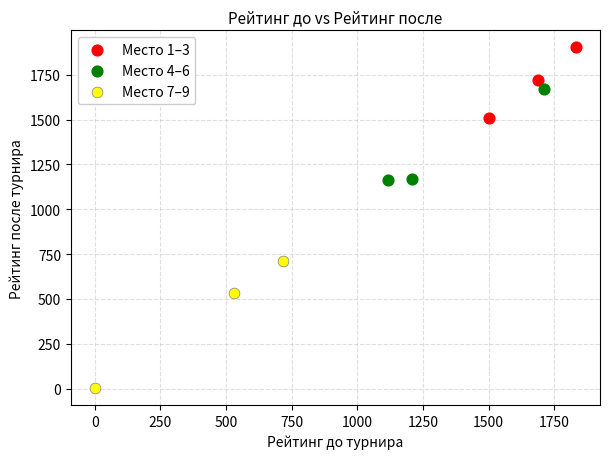

Which series reaches the maximum Y coordinate?

Место 1–3